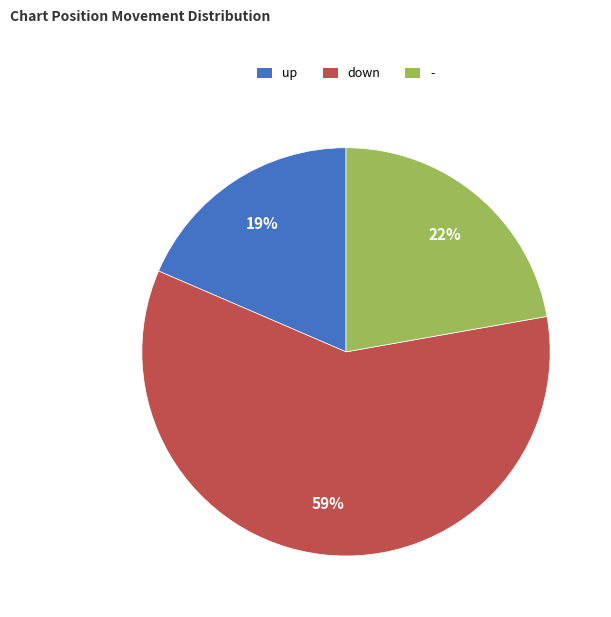

Combined, do - and down account for over 50%?

Yes